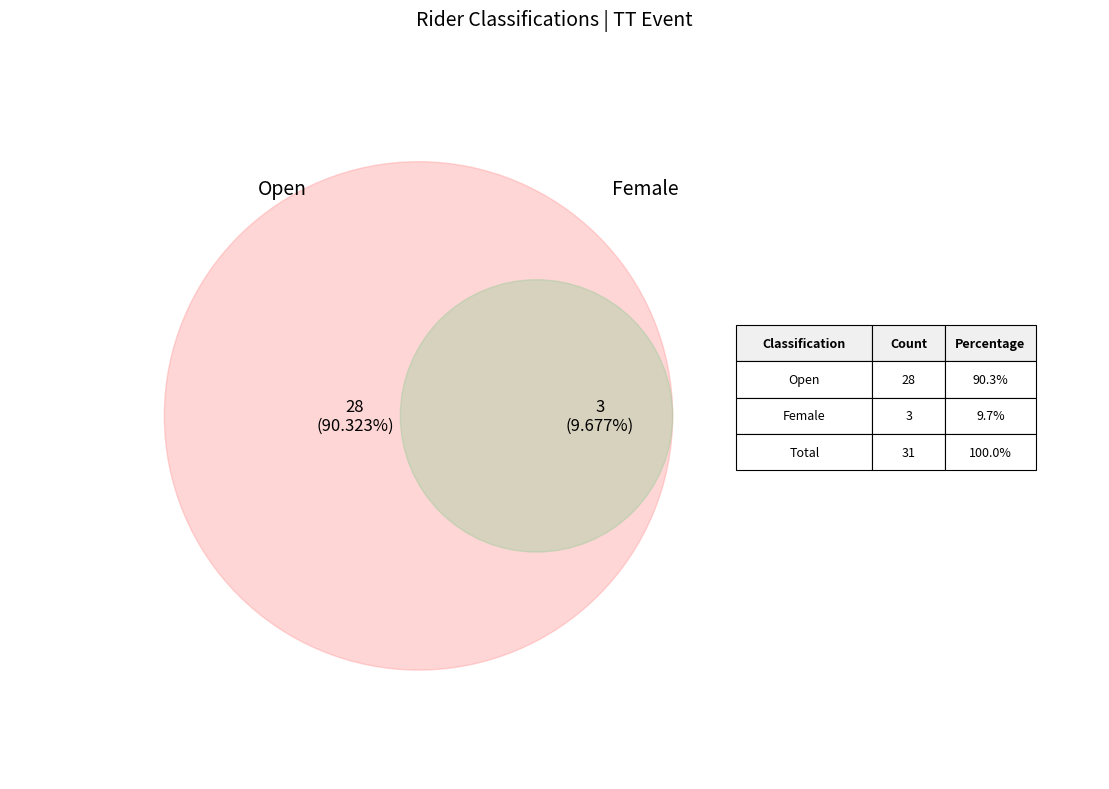

What percentage is the Female slice, to the nearest percent?

10%